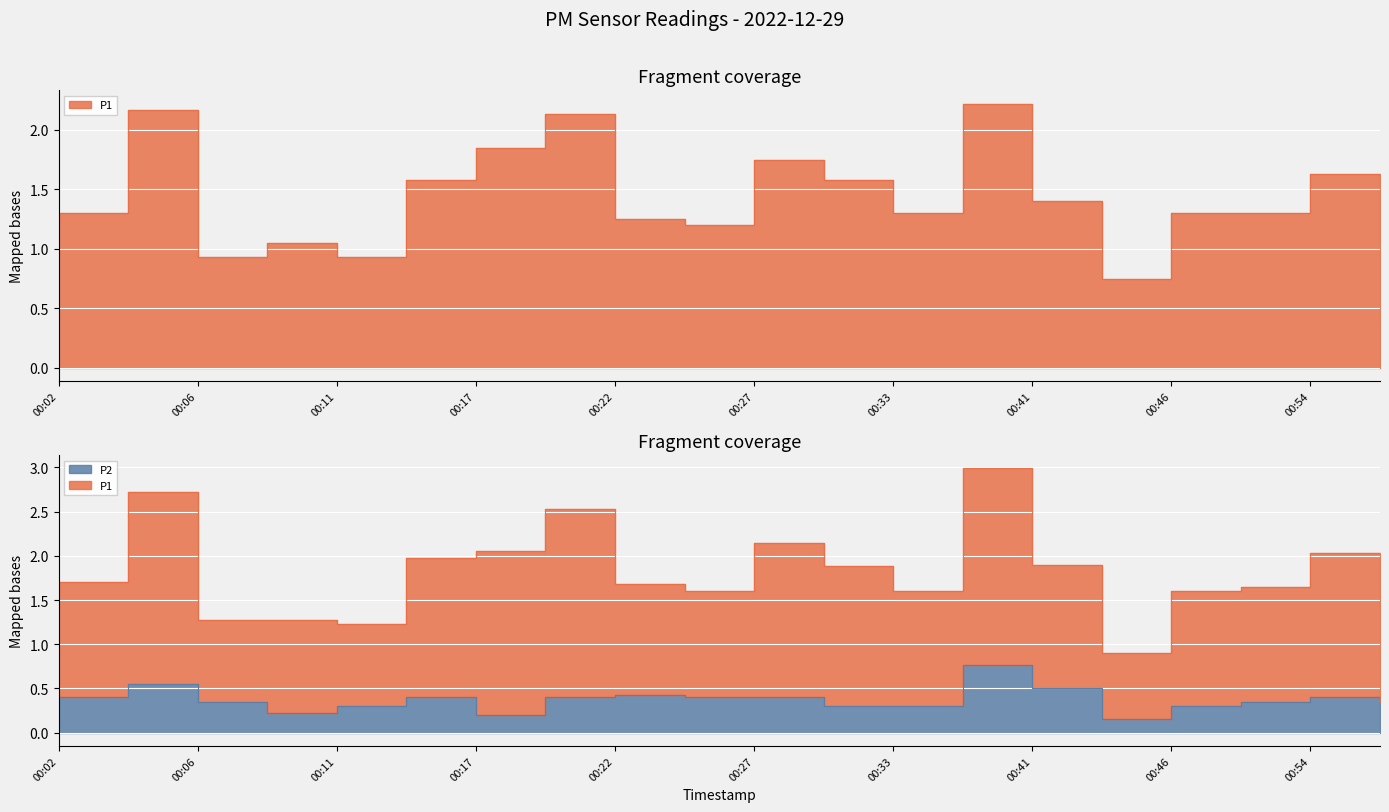

Which label corresponds to the largest value in the chart?

00:36